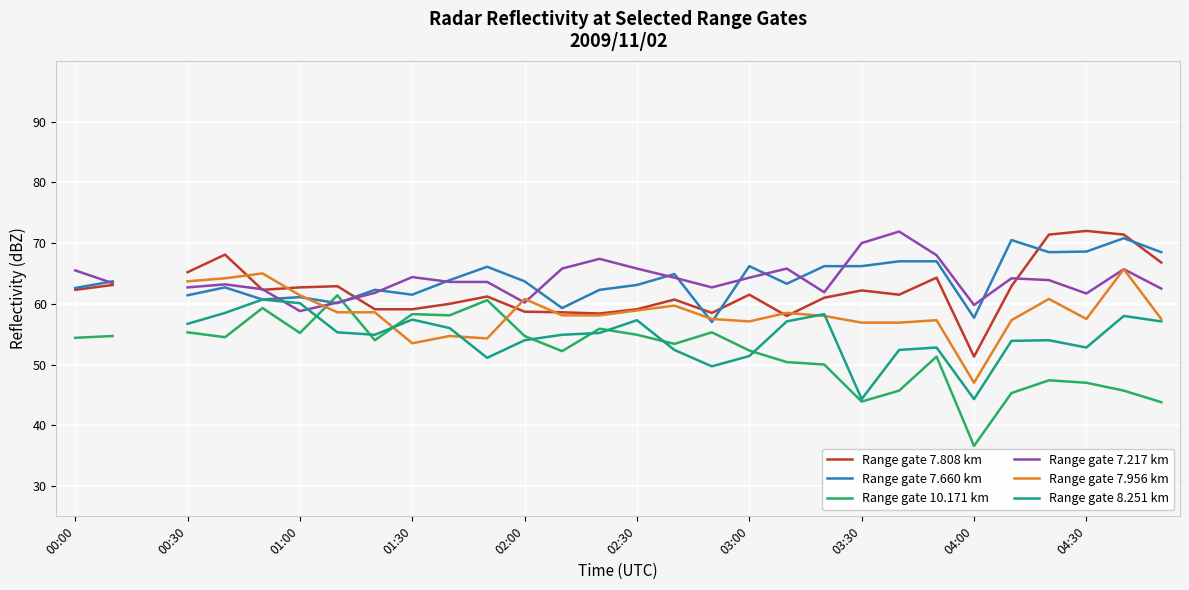

Read the Range gate 10.171 km value at 11.

60.6